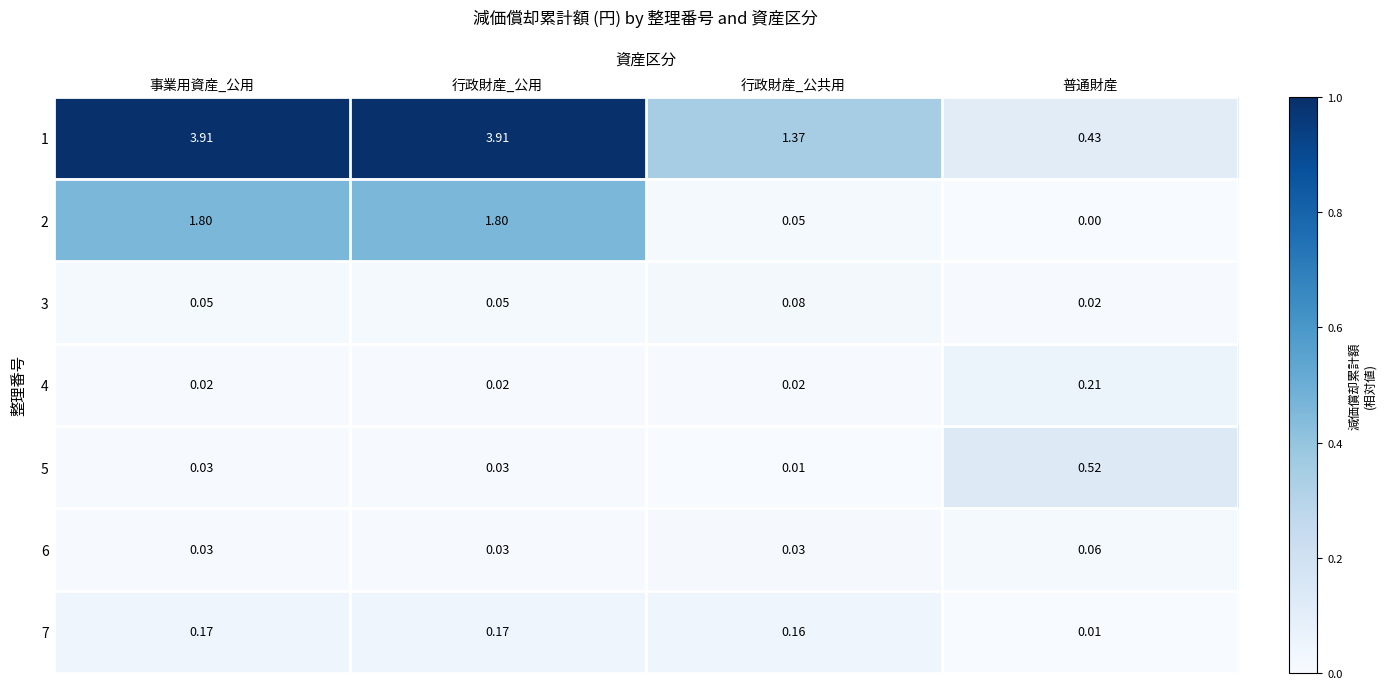

What is the greatest value displayed?

3.9